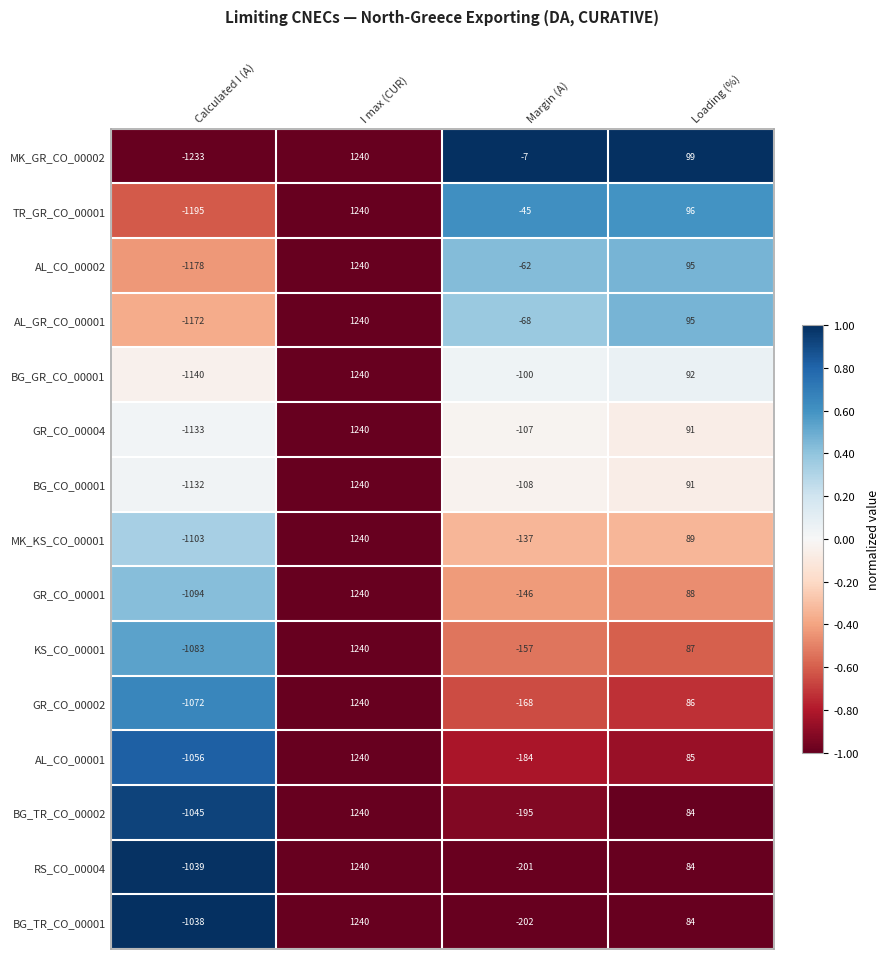

How many RS_CO_00004 values are between -201 and 1240?

3